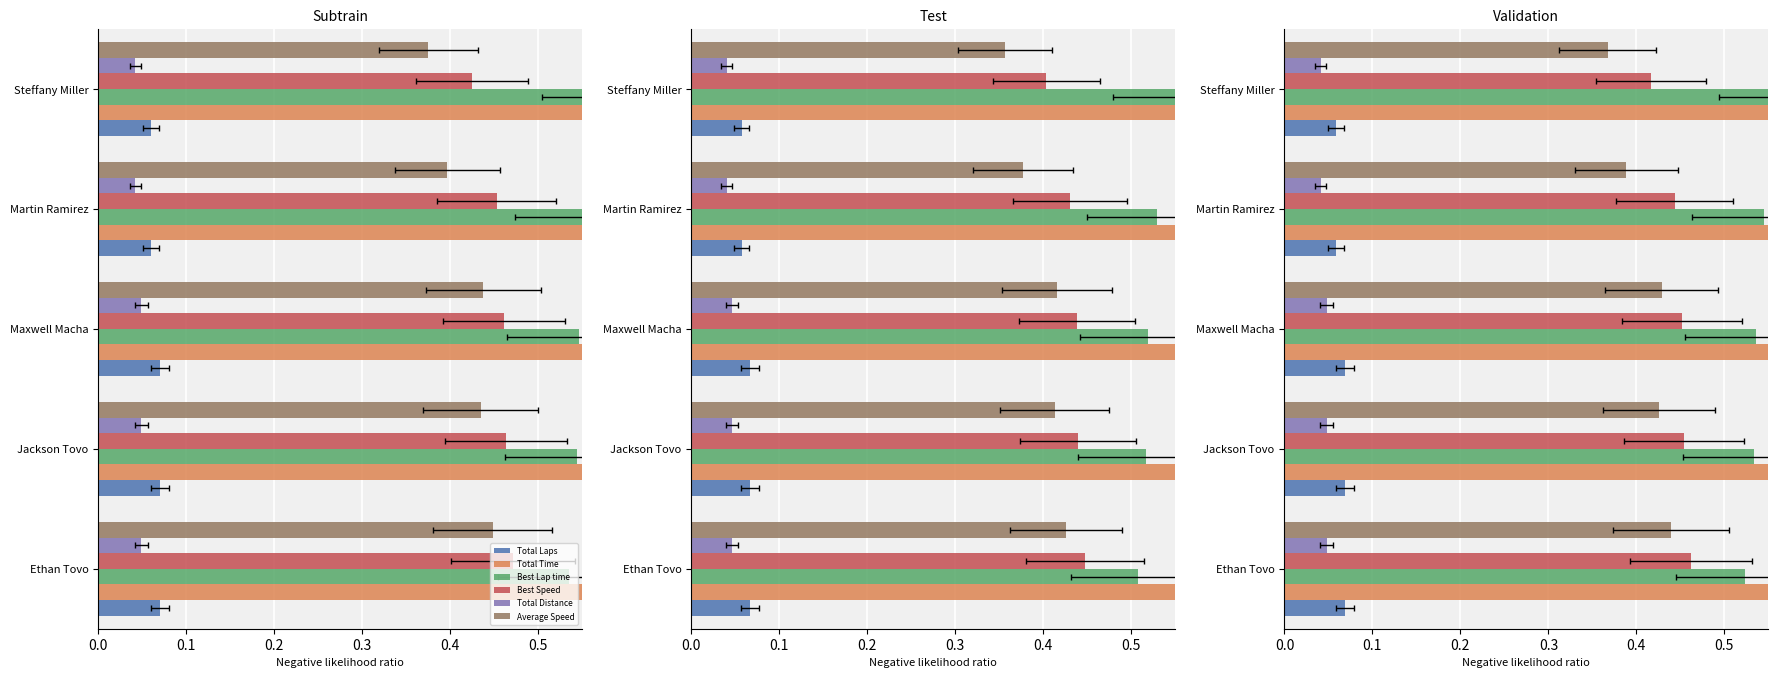

Which series has the widest spread of values?

Total Time